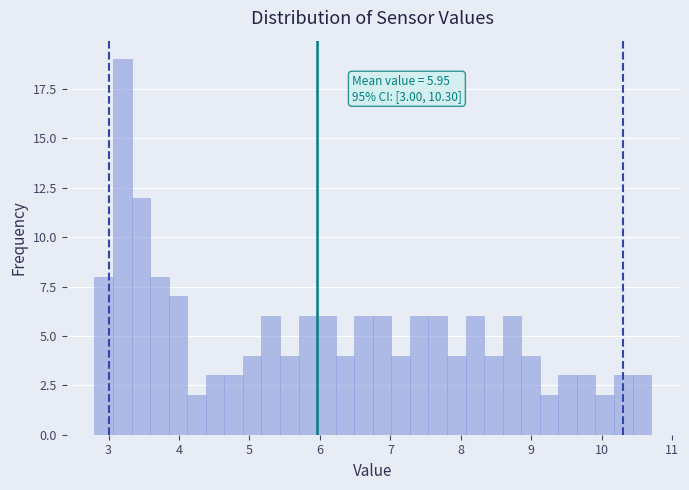

Read against the x-axis, roughly where is the centre of the tallest bar?

3.2